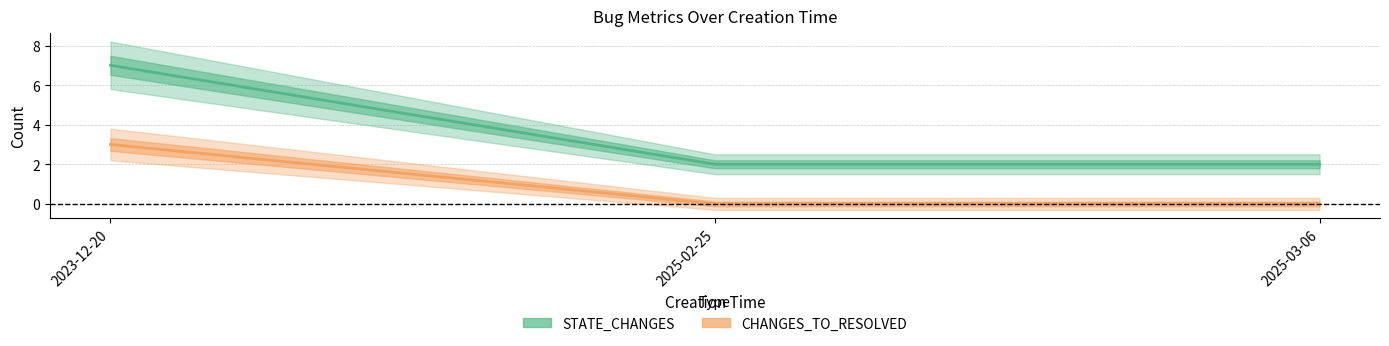

Which label corresponds to the smallest value in the chart?

2025-02-25